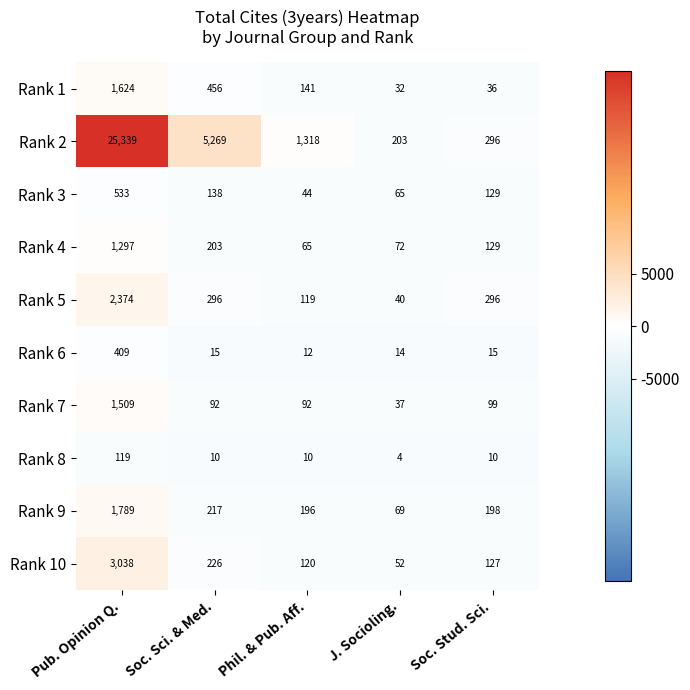

Which series has the largest total across all categories?

Rank 2